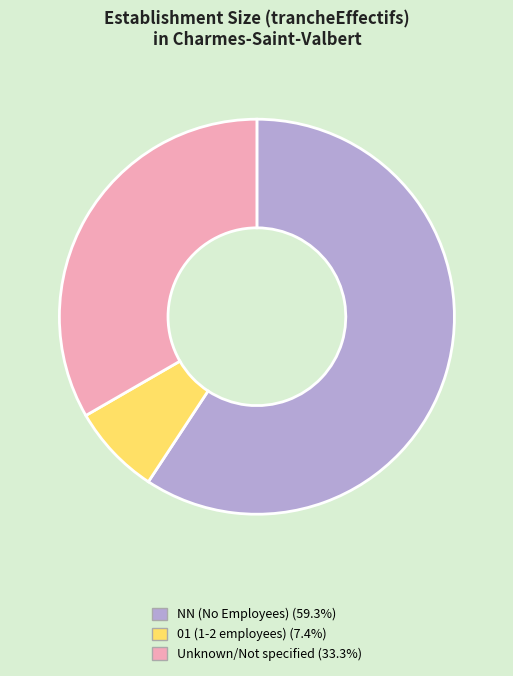

Is there any slice that represents more than half of the pie?

Yes